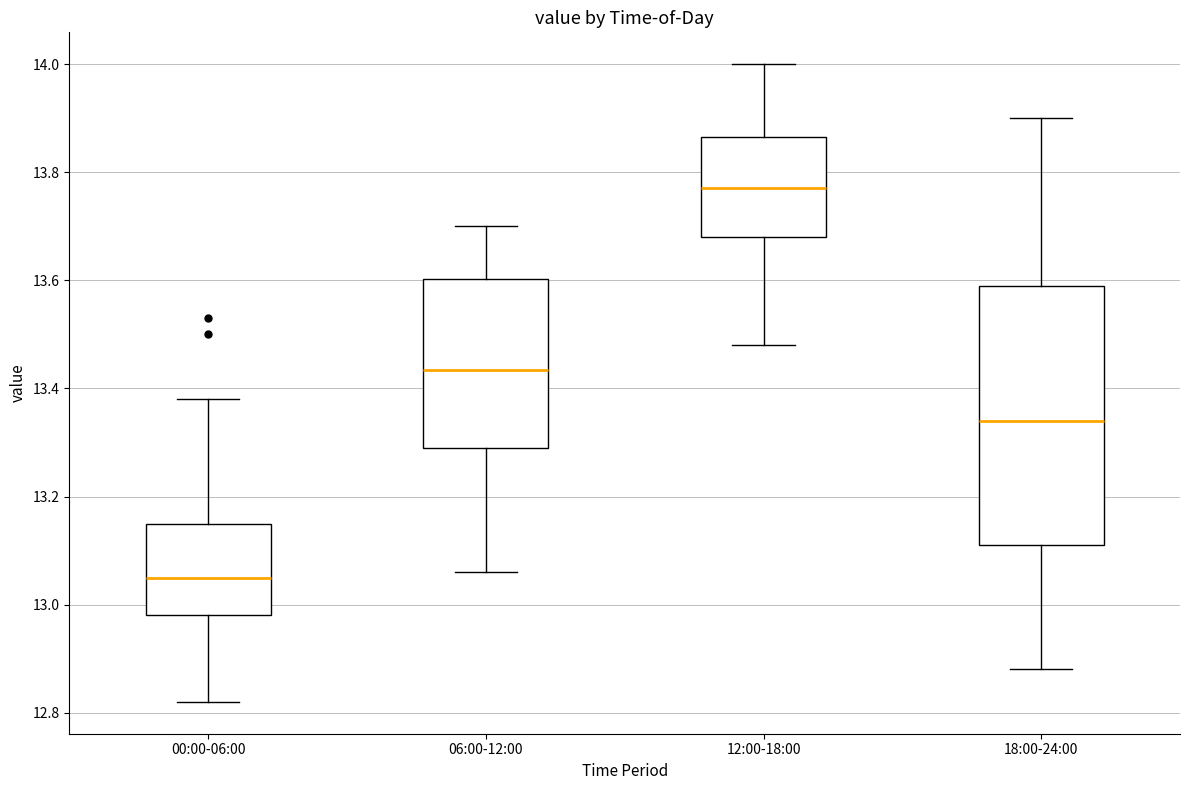

Comparing the boxes themselves (not the whiskers), which one is the tallest?

18:00-24:00